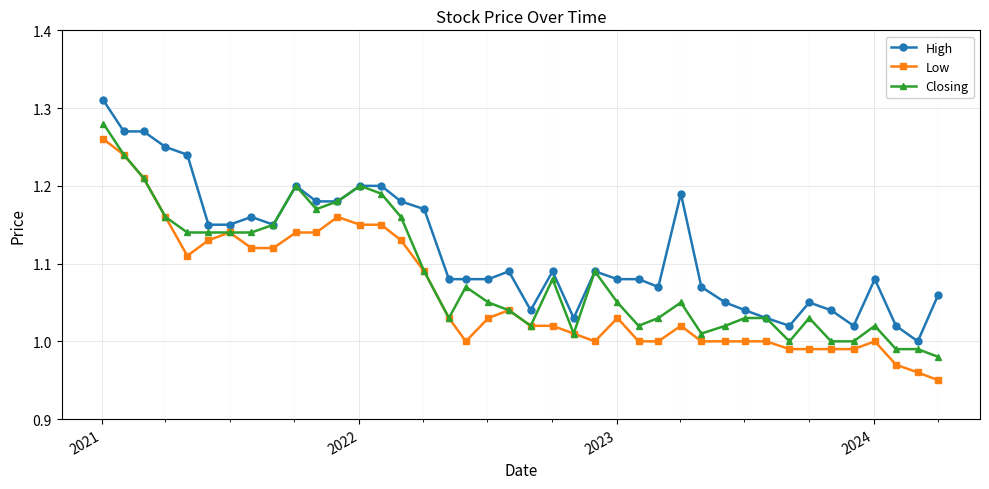

List the series in order of their peak value, lowest first.

Low, Closing, High